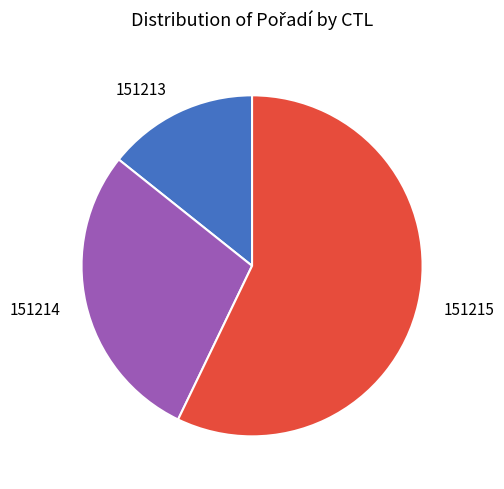

Rank the categories by value from highest to lowest.

151215, 151214, 151213